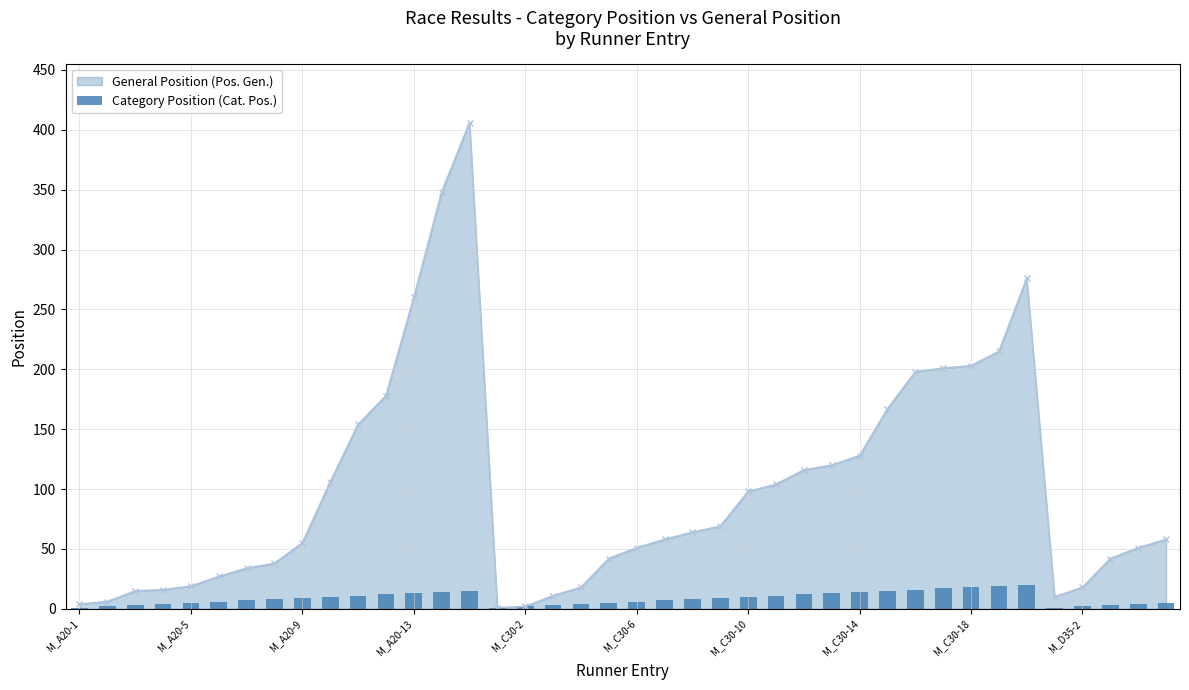

The value of General Position (Pos. Gen.) at M_C30-10 is 98. True or false?

True